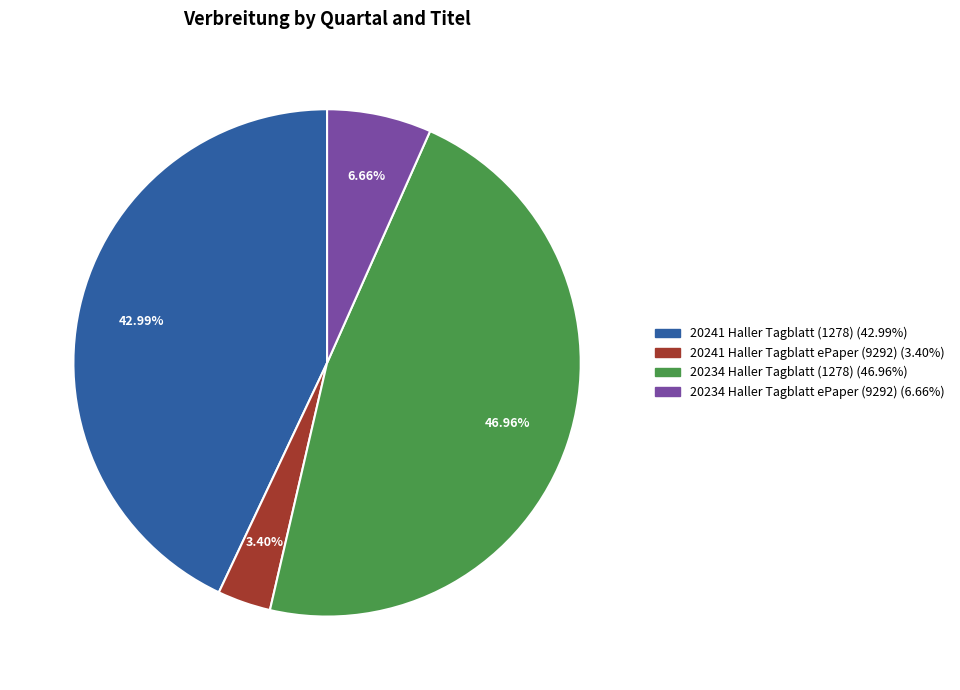

To the nearest percent, what percentage of the pie is 20234 Haller Tagblatt (1278)?

47%